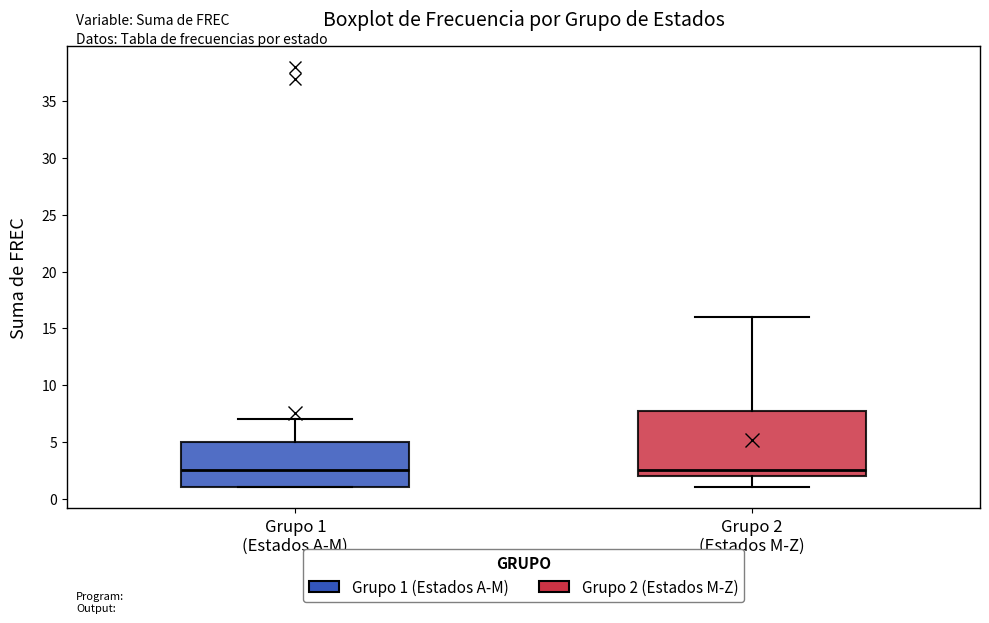

Reading left to right, read every box against the y-axis: the position of its median line, the range the box covers, and the ends of its whiskers. The values are not printed on the chart, so give them approximately, as read against the axis.

Grupo 1 (Estados A-M): median 2.5, box 1.0 to 5.0, whiskers 1.0 to 7.0
Grupo 2 (Estados M-Z): median 2.5, box 2.0 to 8.0, whiskers 1.0 to 16.0